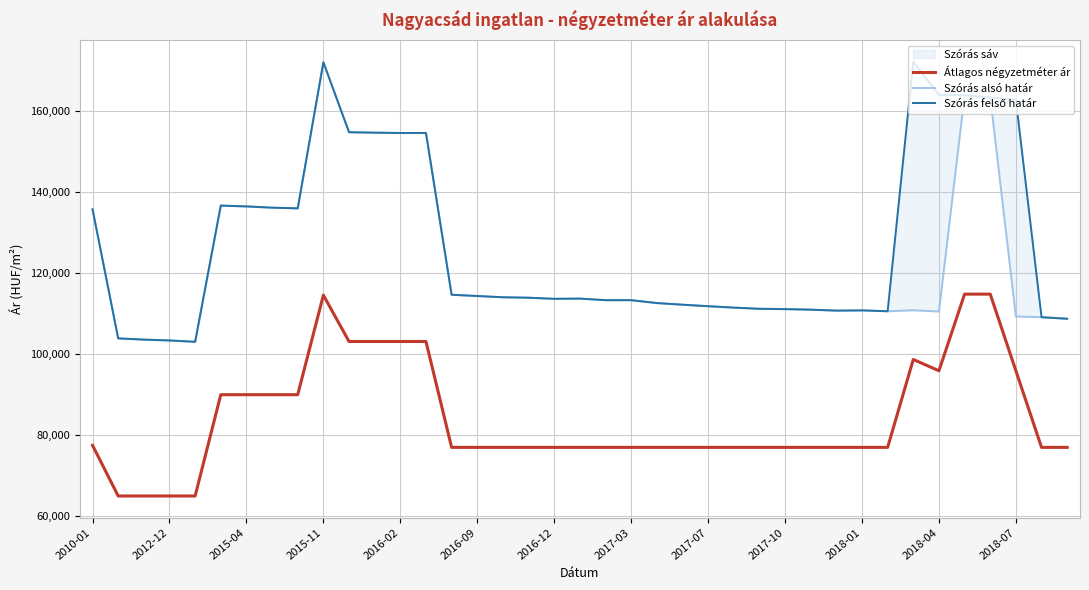

The value of Átlagos négyzetméter ár at 2017-03 is 77000. True or false?

True